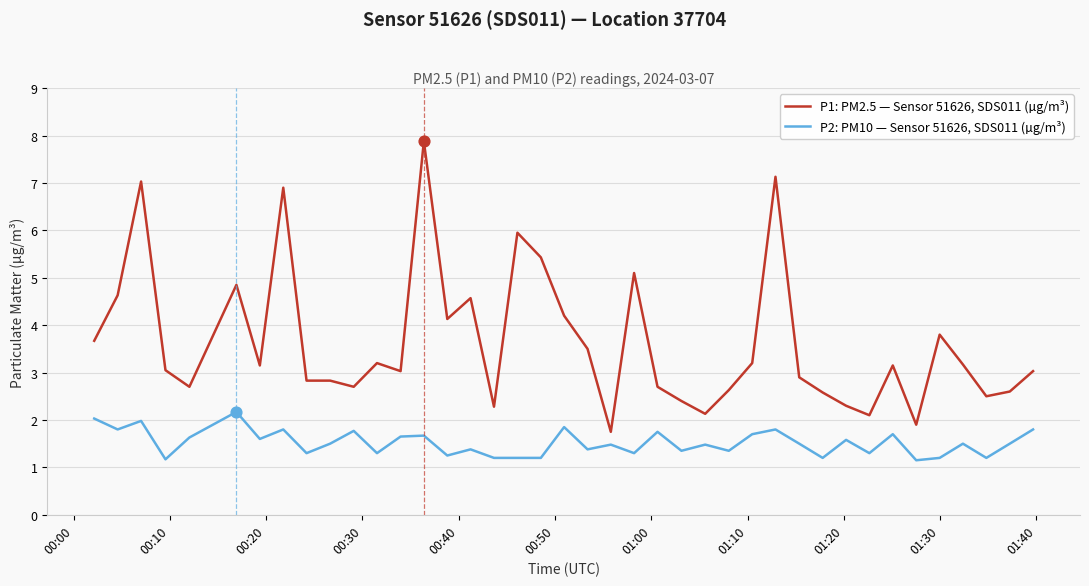

Which series has the widest spread of values?

P1: PM2.5 — Sensor 51626, SDS011 (µg/m³)